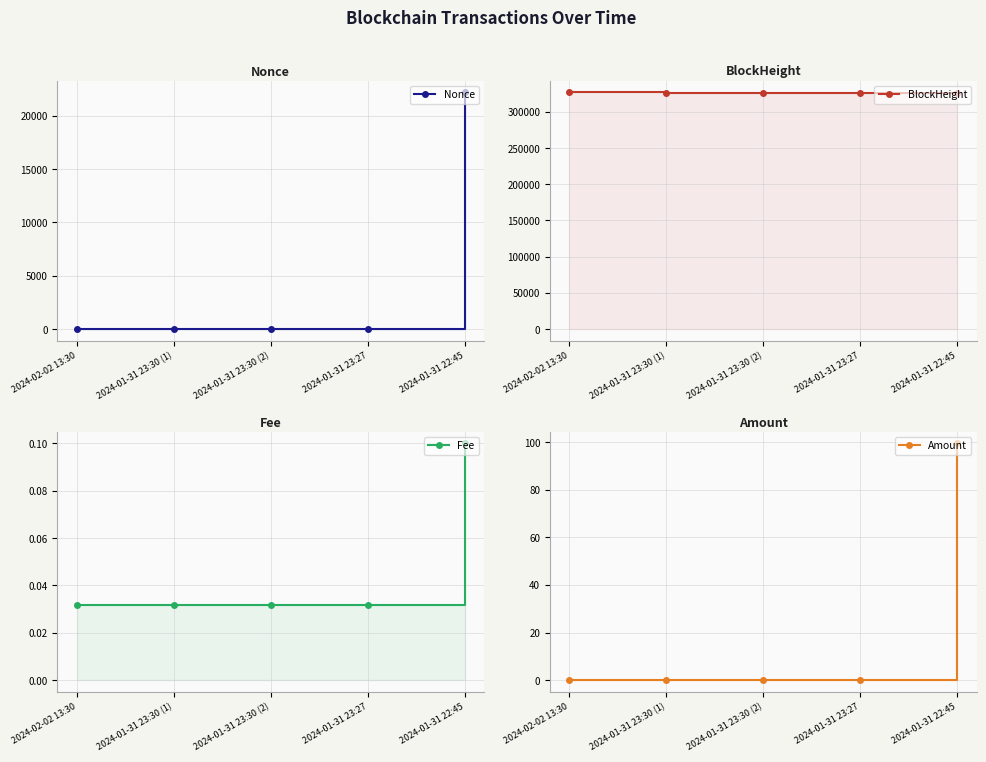

The value of Fee at 2024-01-31 23:30 (1) is 0.0. True or false?

True